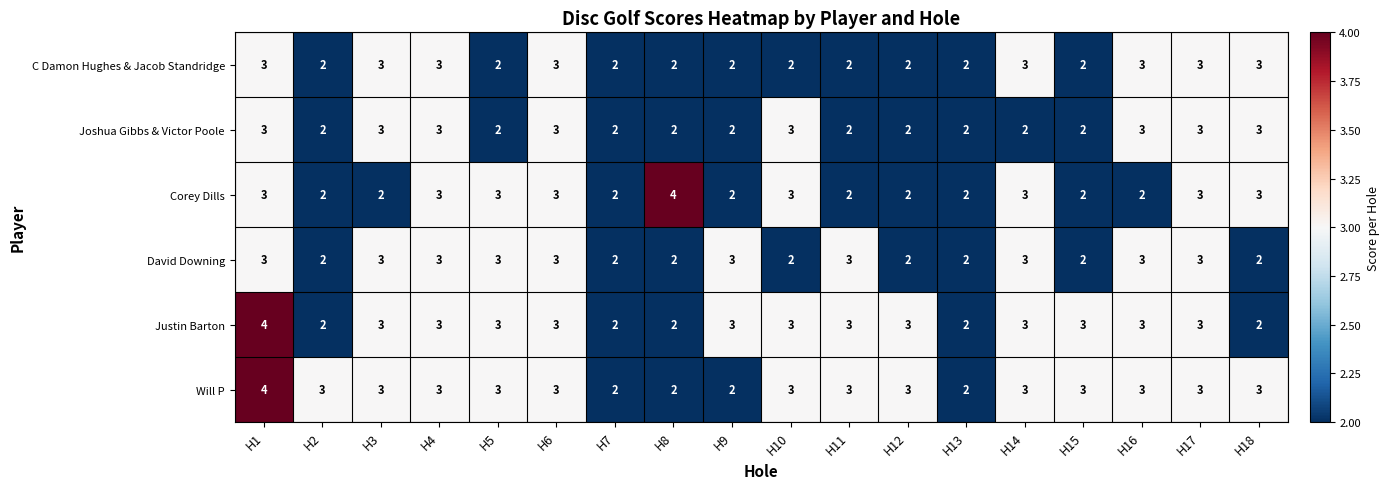

At which category is the sum across all series the highest?

H1